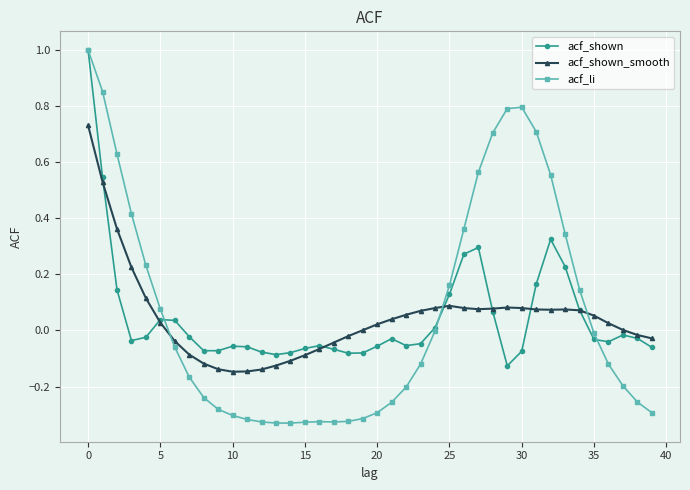

True or false: acf_shown has more than 0 points higher than both neighbors.

True